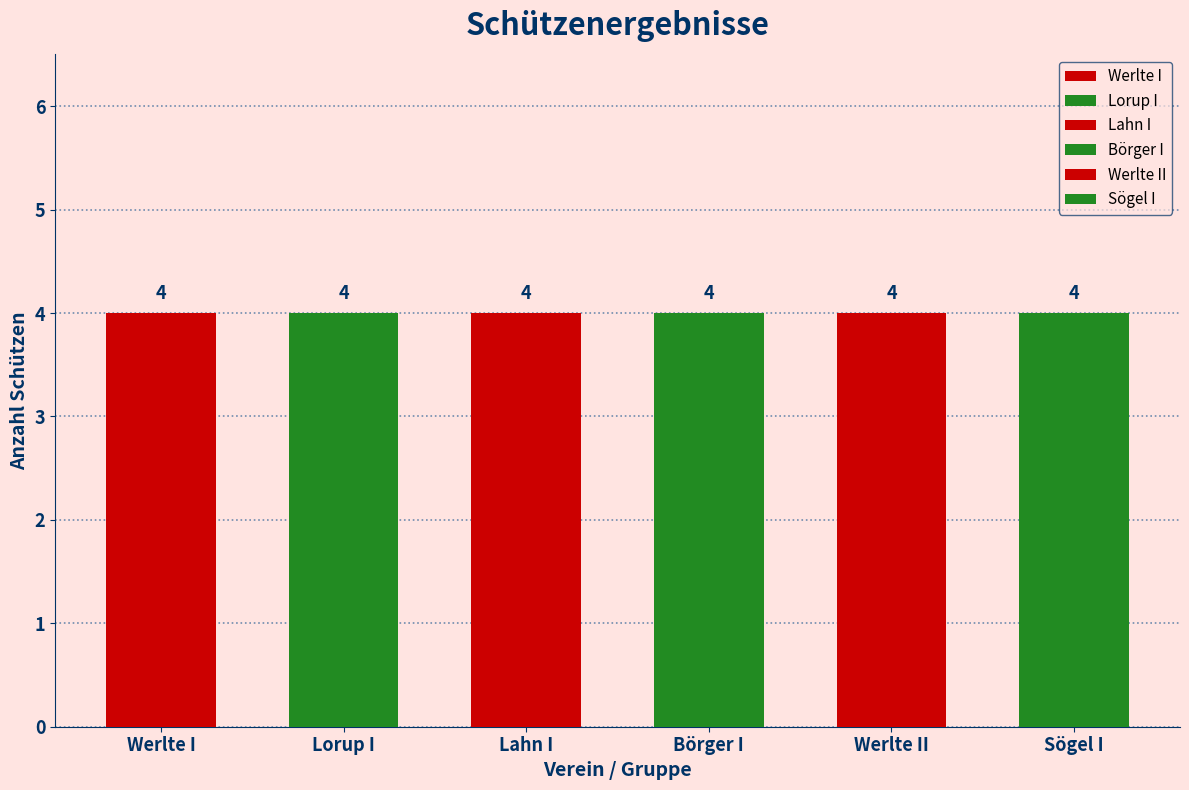

Count the number of categories in the chart.

6